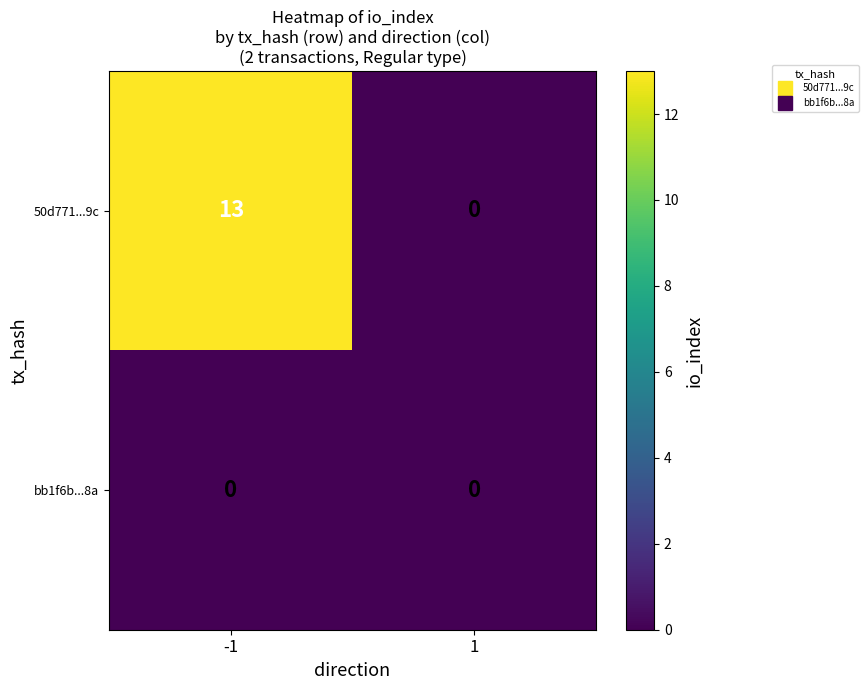

What is the sum of all 50d771...9c values?

13